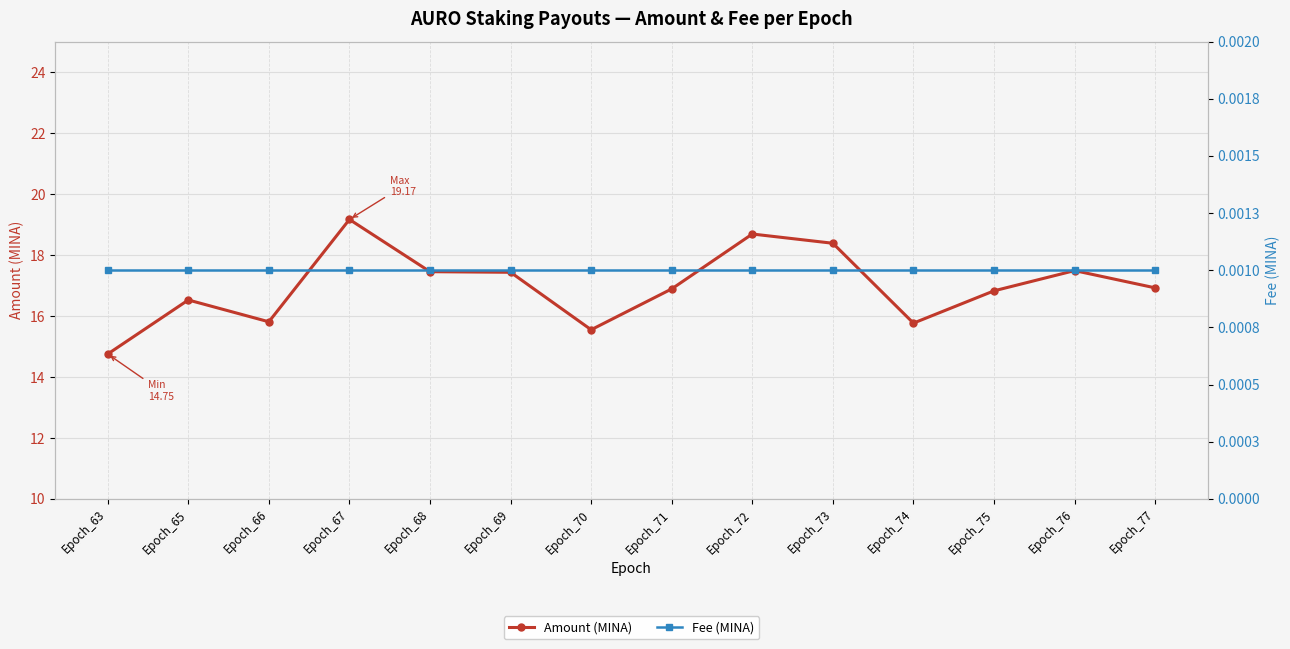

At how many categories does at least one series exceed 4?

14